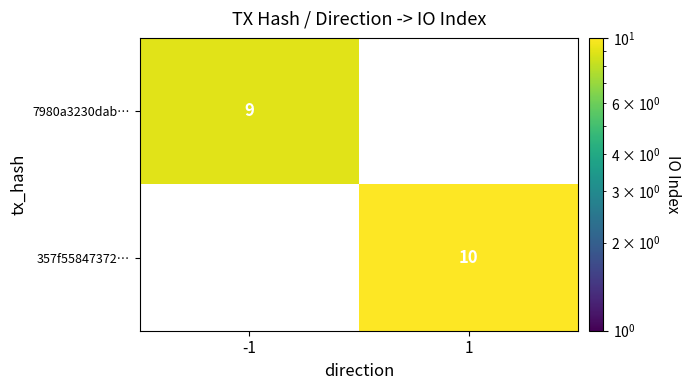

List the labels in order of 357f55847372… value, smallest first.

-1, 1